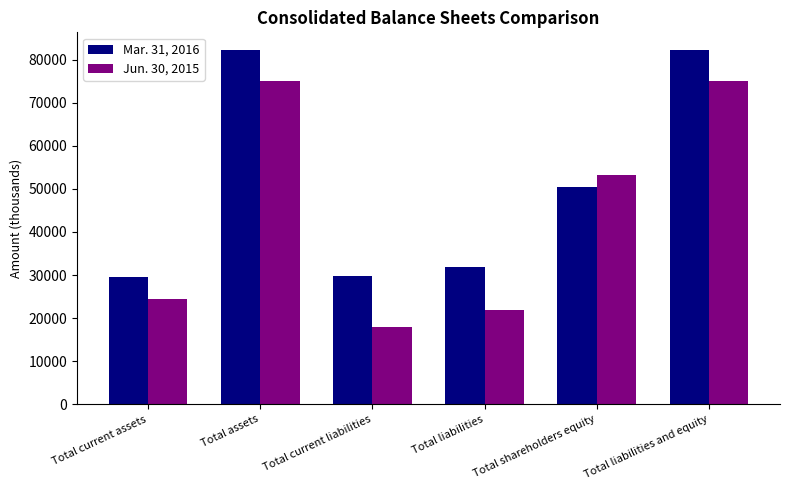

What is the spread (max minus min) of values at Total current assets?

5266